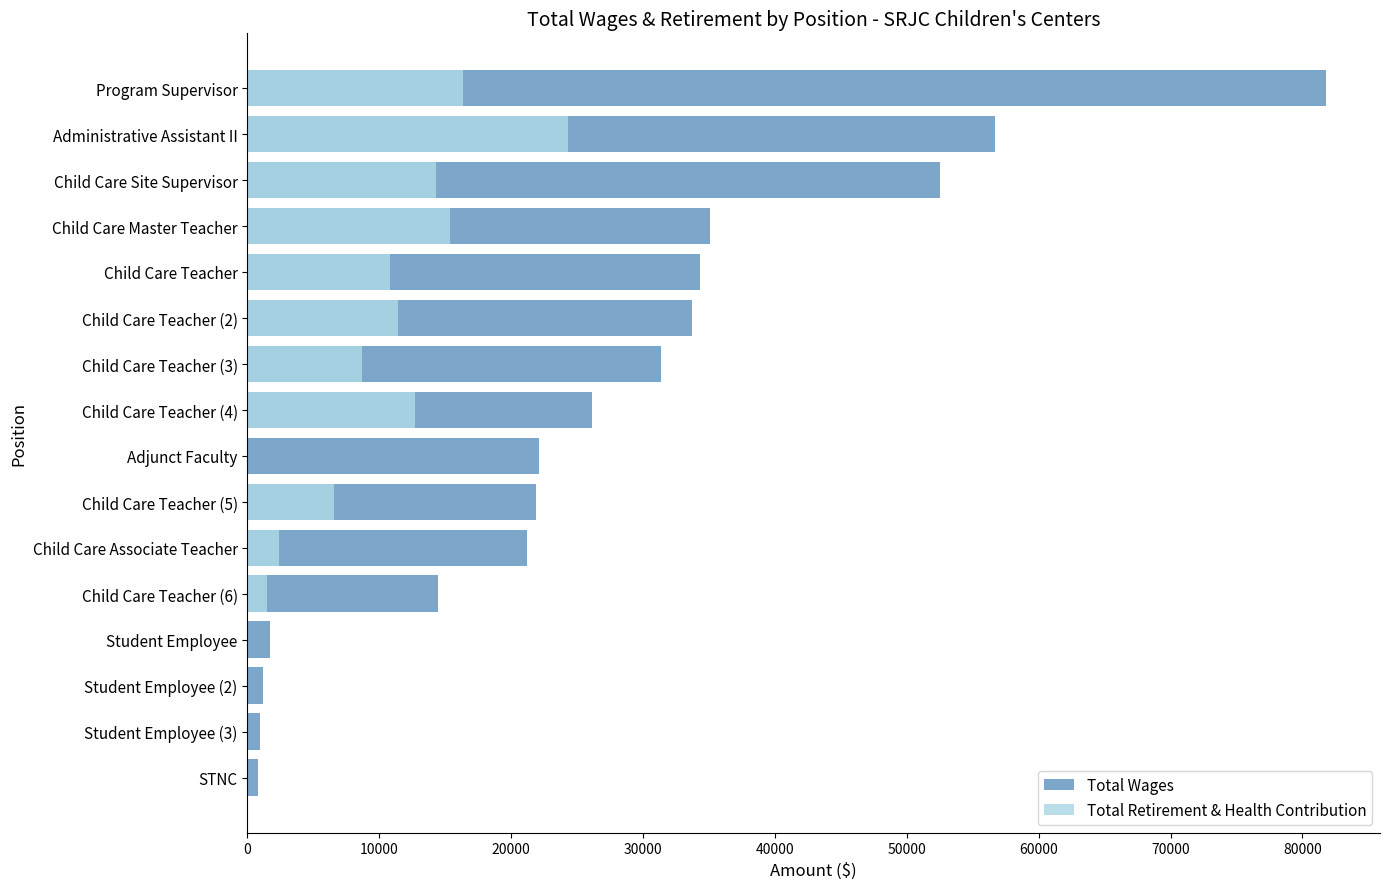

List the series in order of their peak value, lowest first.

Total Retirement & Health Contribution, Total Wages